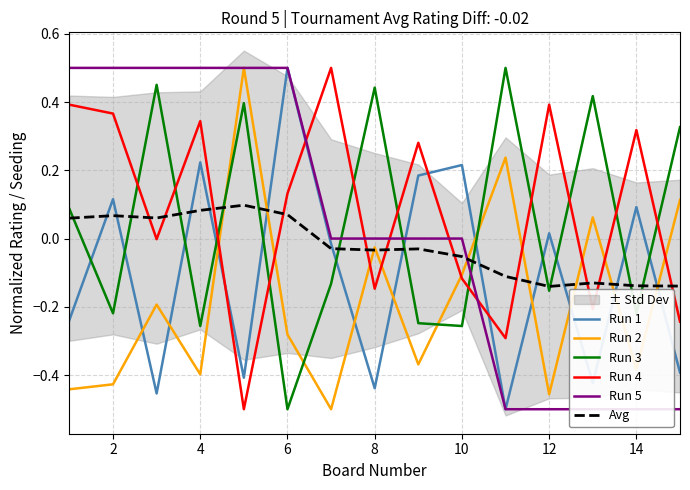

What is the total value across all series at 2?

0.4